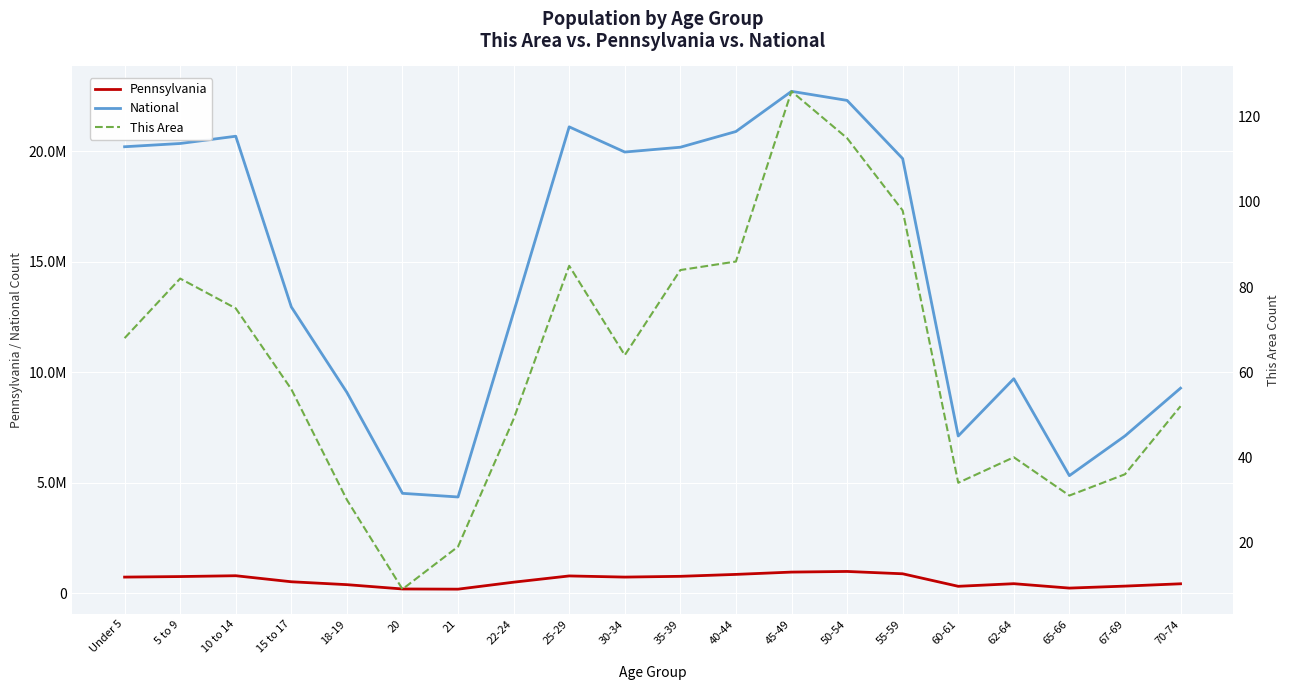

True or false: Pennsylvania has more than 1 interior local peaks.

True